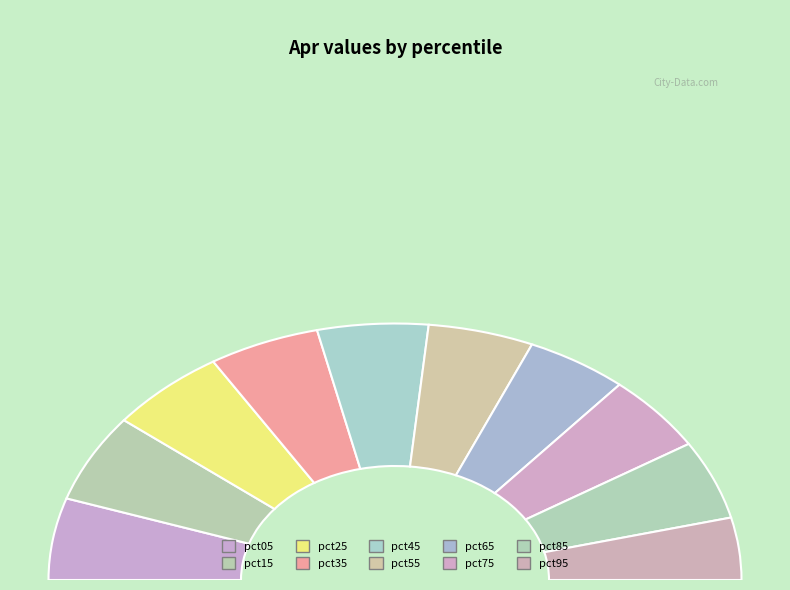

What is the change in value from pct25 to pct95?

-0.4